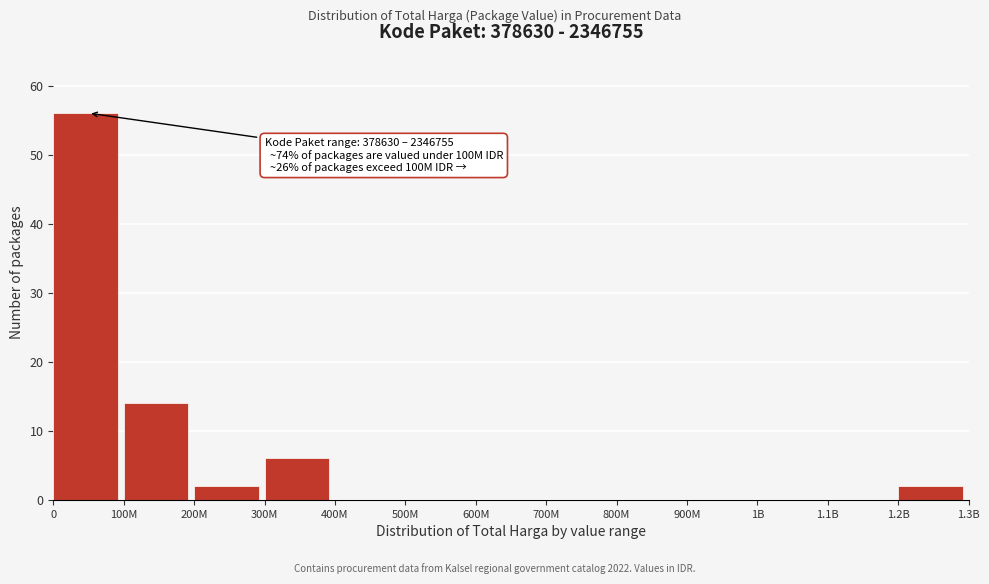

Reading left to right, extract all data points from this chart.

0=56	100M=14	200M=2	300M=6	400M=0	500M=0	600M=0	700M=0	800M=0	900M=0	1B=0	1.1B=0	1.2B=2